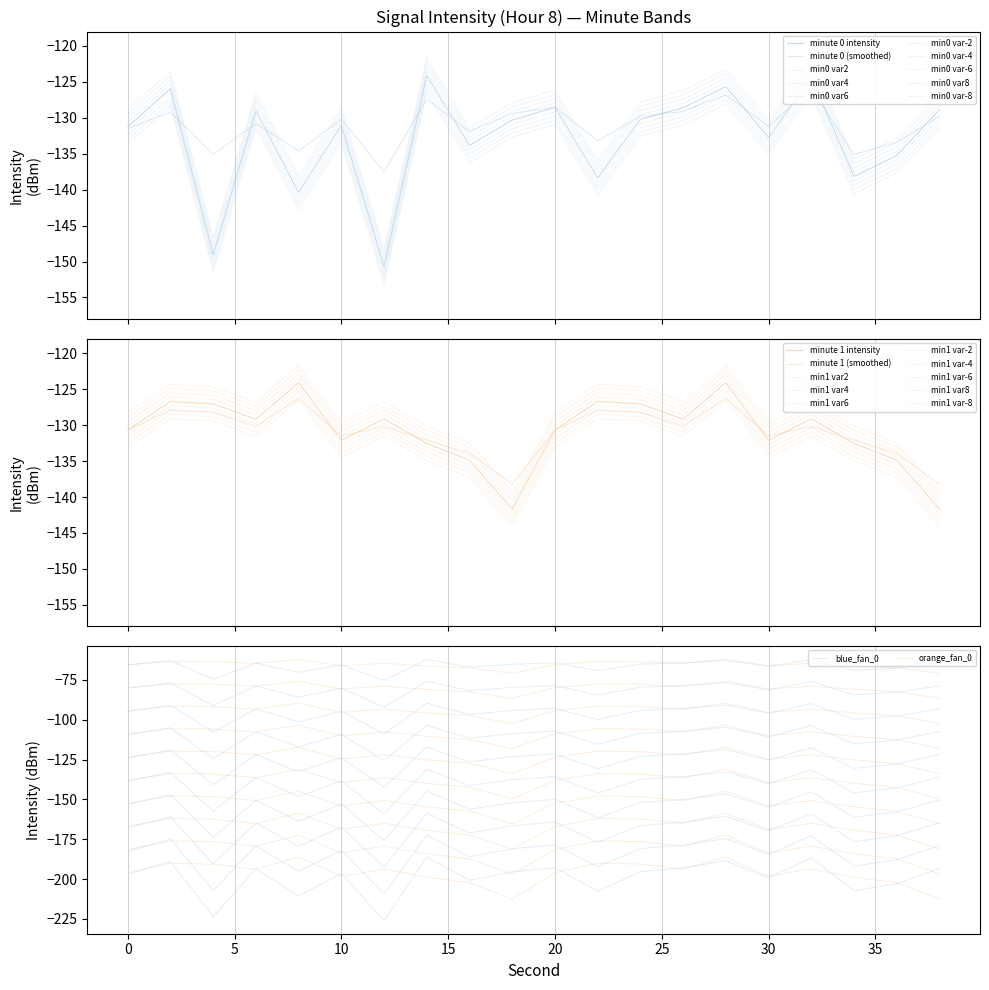

Which category has the lowest value in the minute 0 intensity series?

12